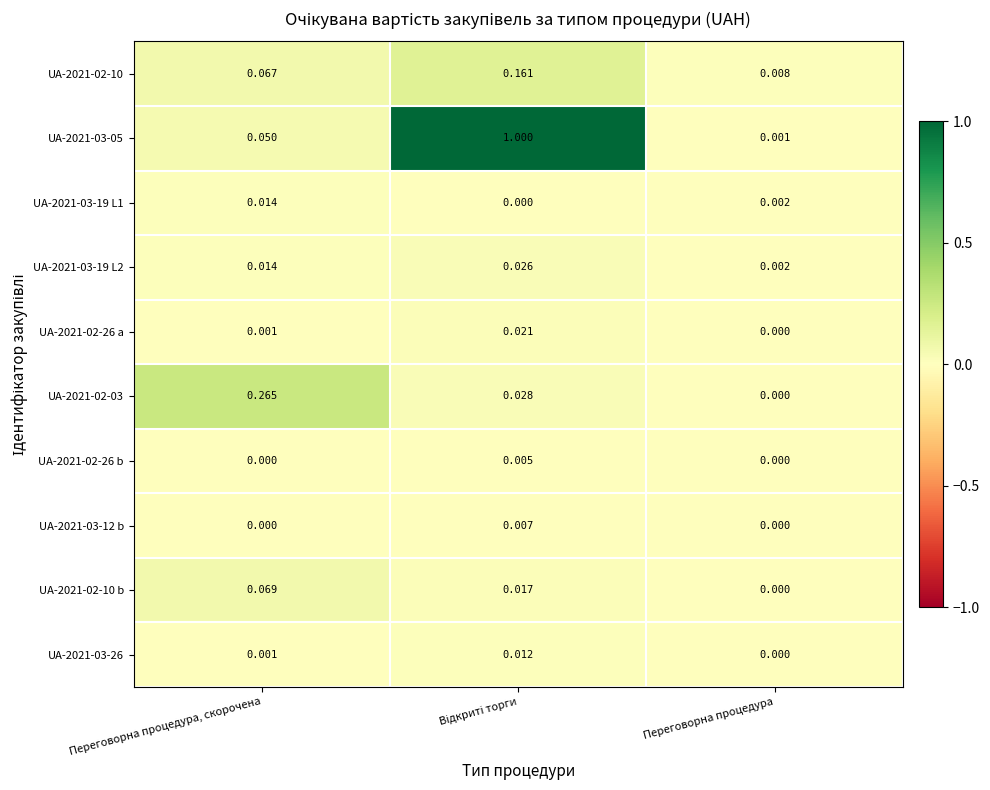

At which label does UA-2021-03-19 L2 reach its minimum?

Переговорна процедура